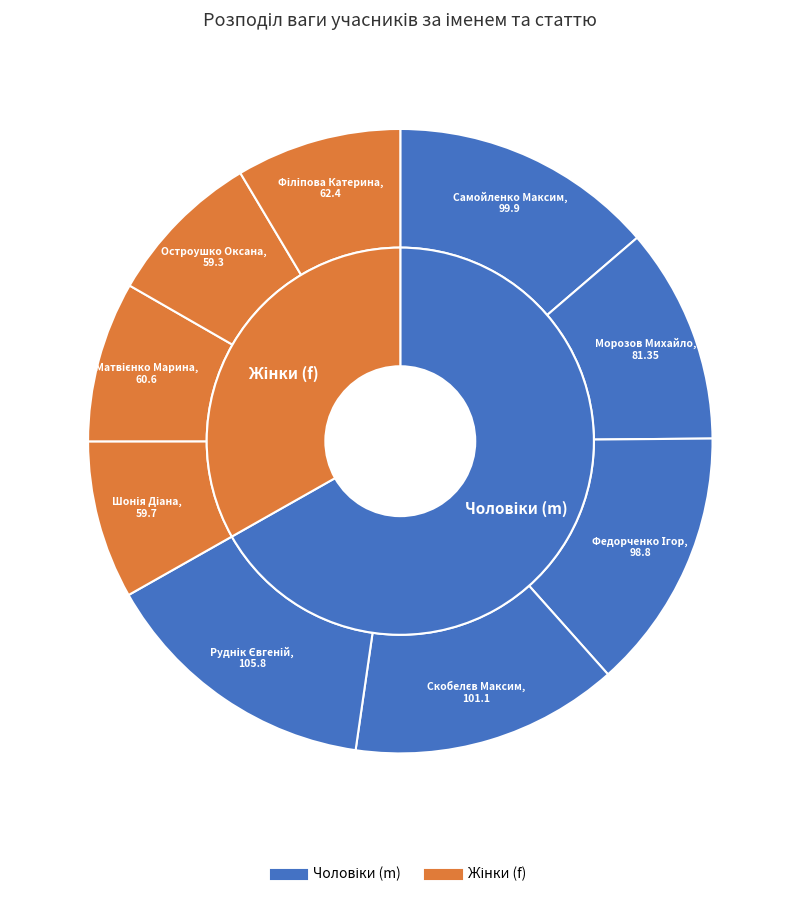

To the nearest percent, what is the combined percentage of Морозов Михайло and Федорченко Ігор?

25%